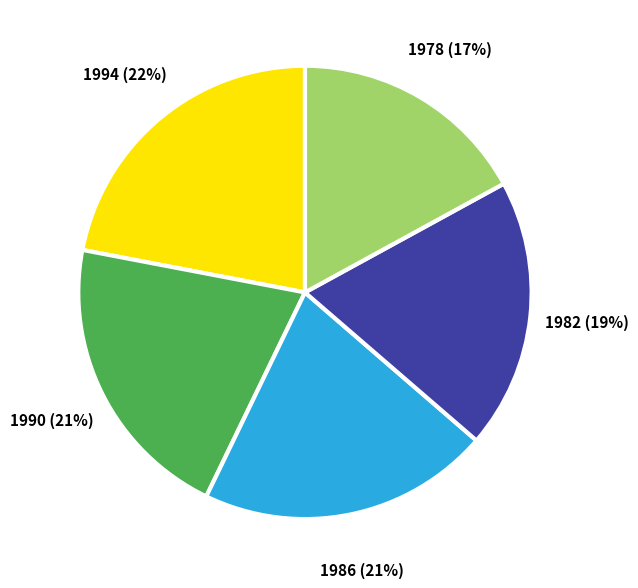

Is there any slice that represents more than half of the pie?

No